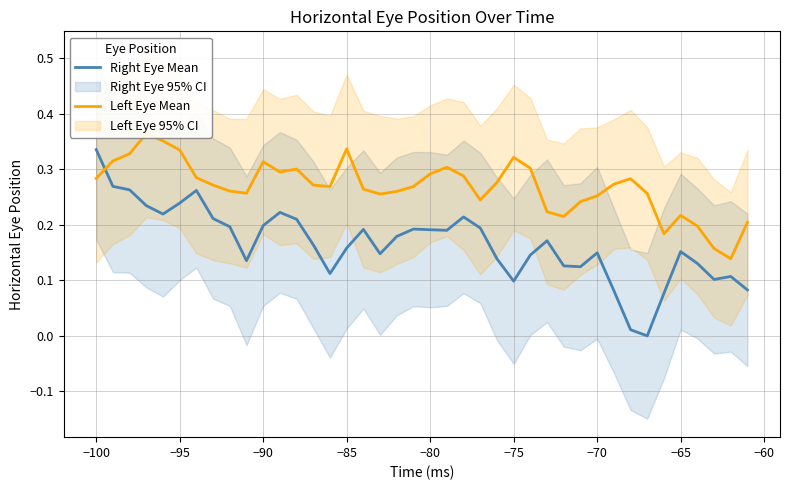

The Right Eye Mean series shows 0.3 at −80. True or false?

False